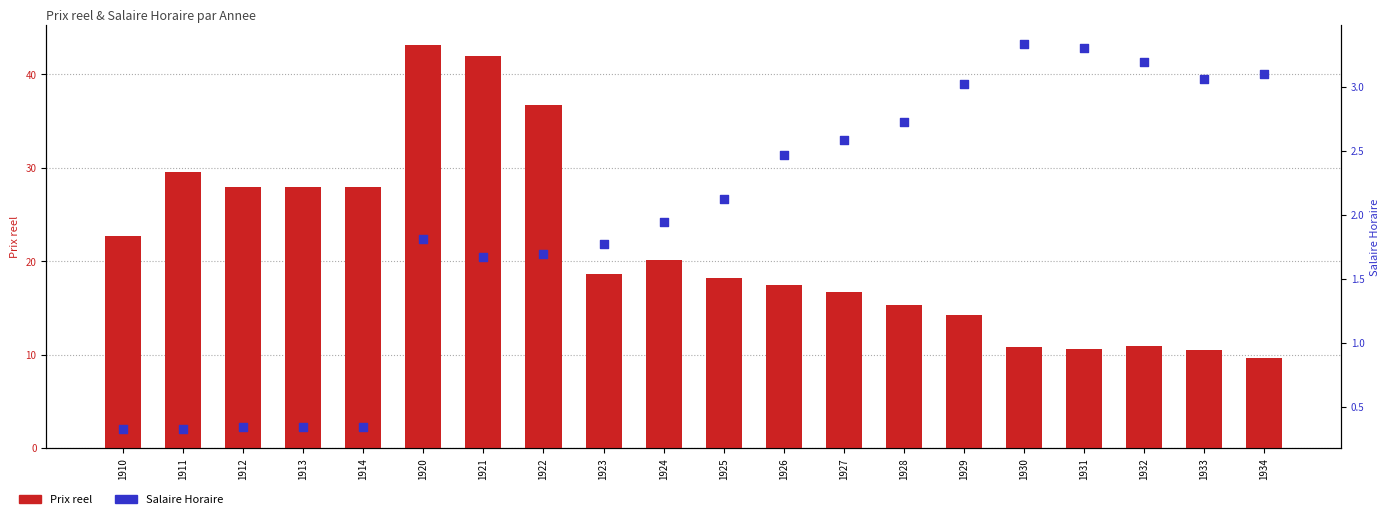

Which series has the largest total across all categories?

Prix reel